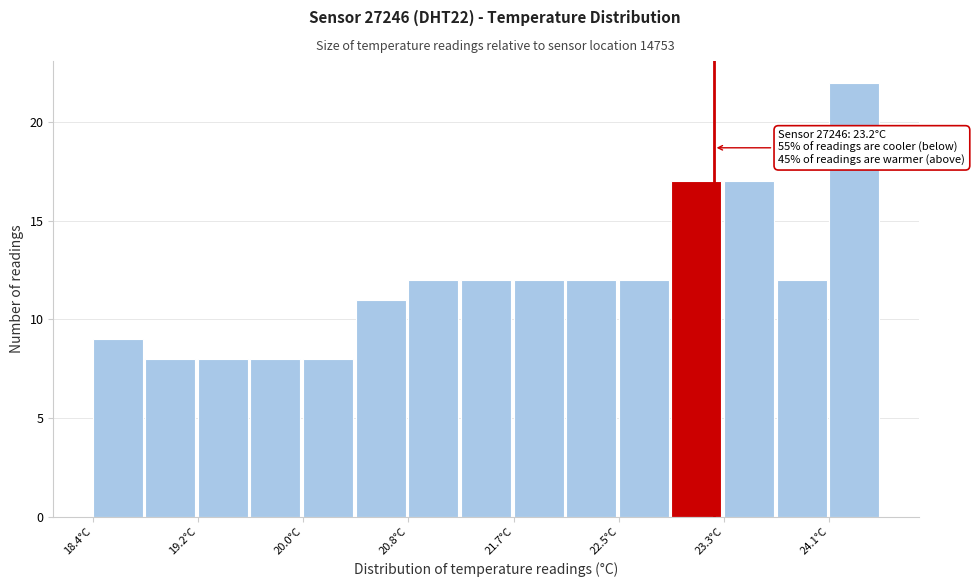

Which range on the x-axis has the tallest bar?

24.1 to 24.5